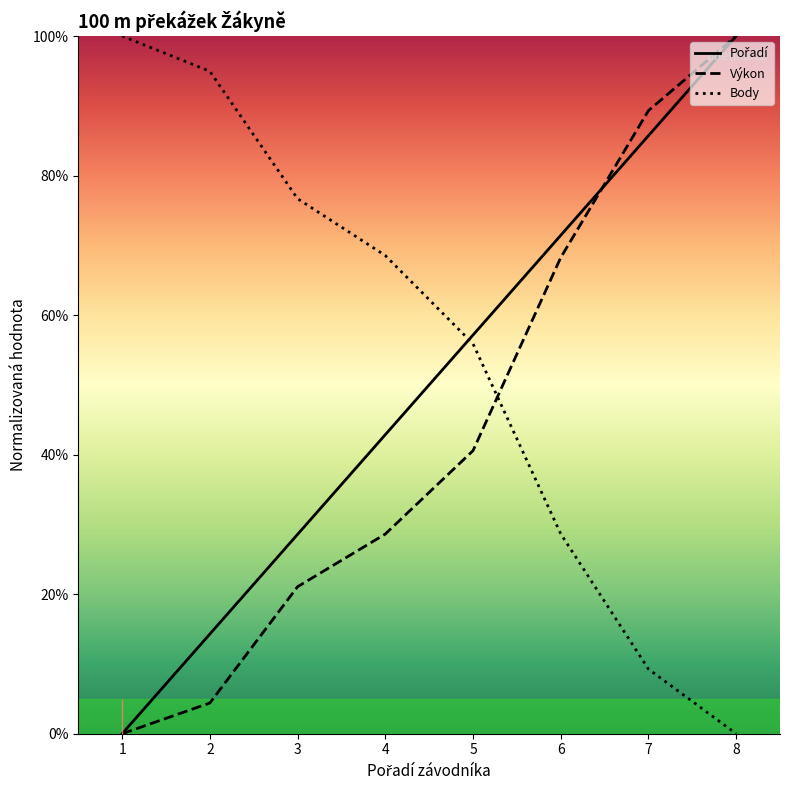

What is the value of the Výkon point at the 8th from the left?

100.0